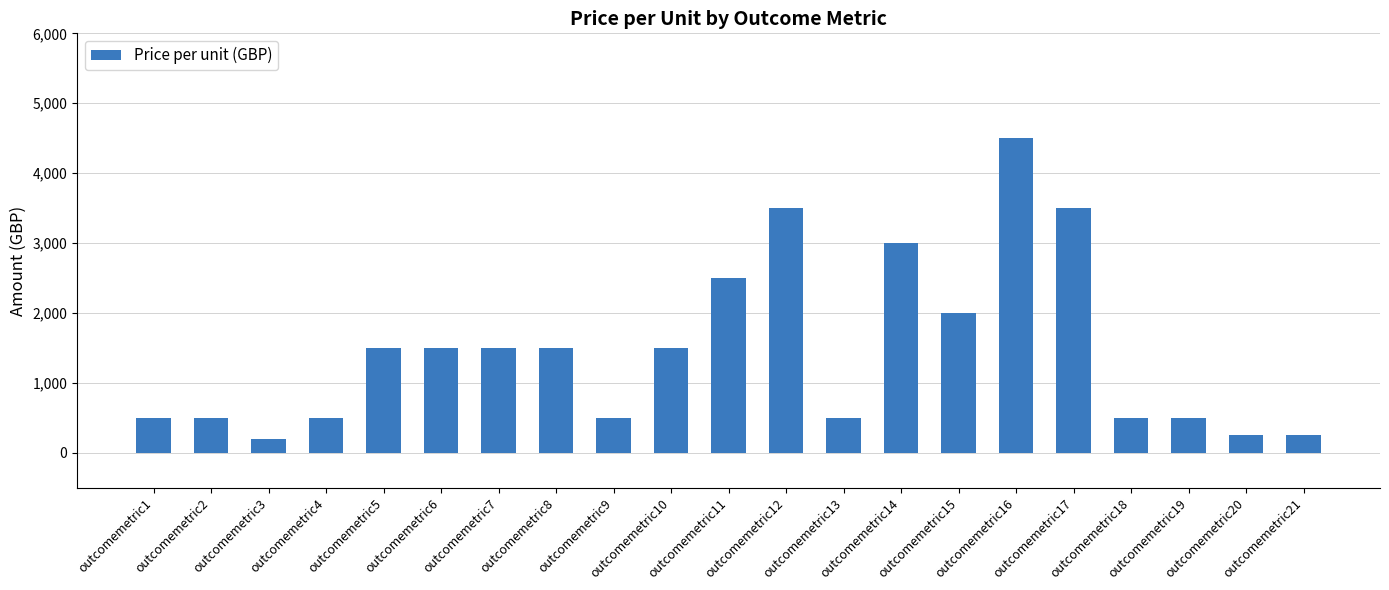

The chart shows a value of 1500 at outcomemetric8. True or false?

True